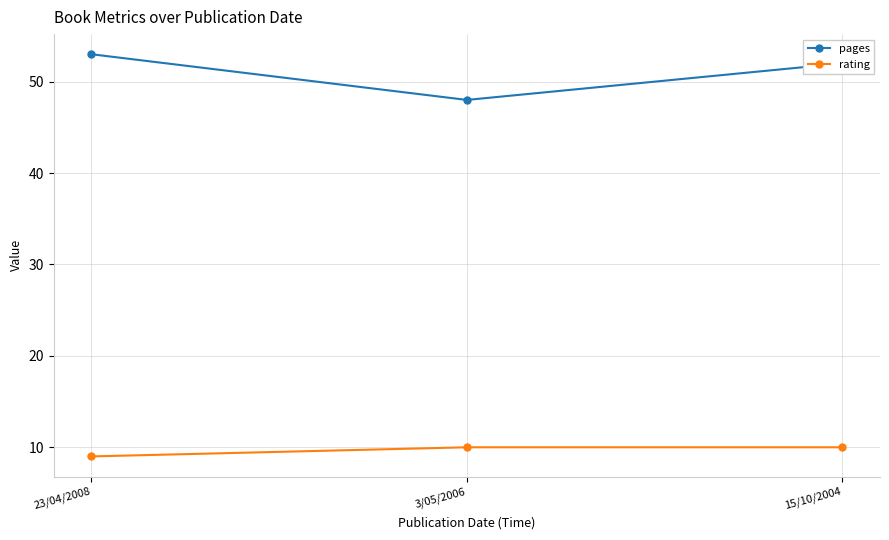

What is the sum of all pages values?

153